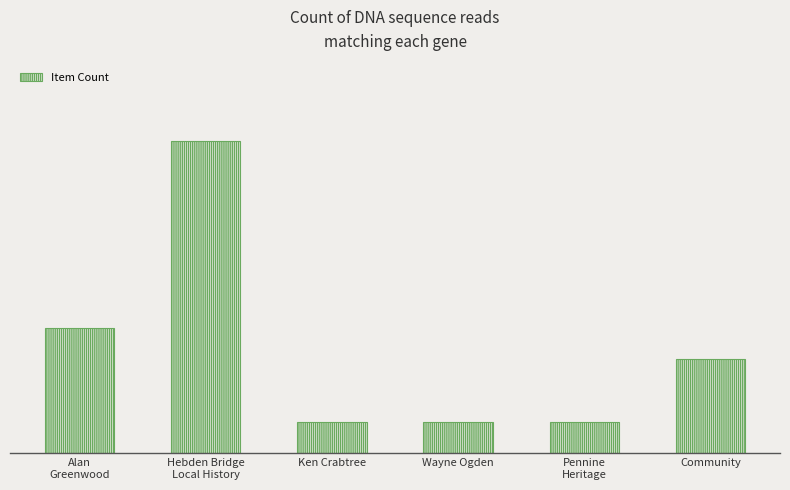

Rank the categories by value from lowest to highest.

Ken Crabtree, Wayne Ogden, Pennine
Heritage, Community, Alan
Greenwood, Hebden Bridge
Local History